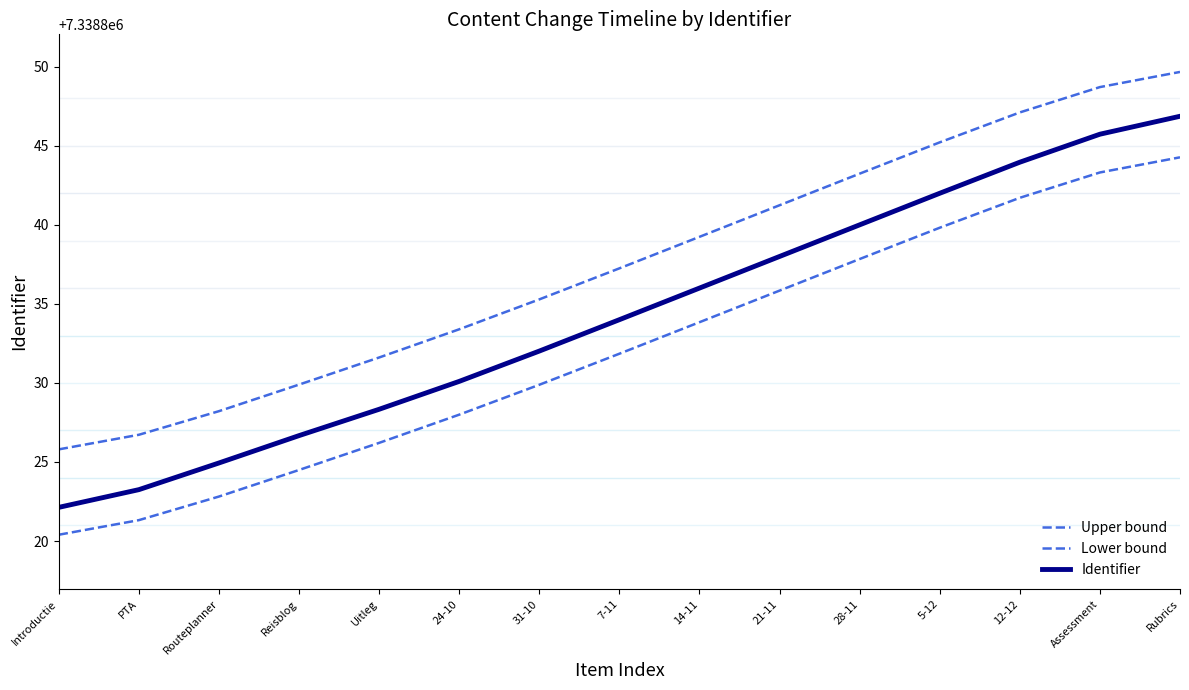

How many values in the Upper bound series are below 7338837?

7